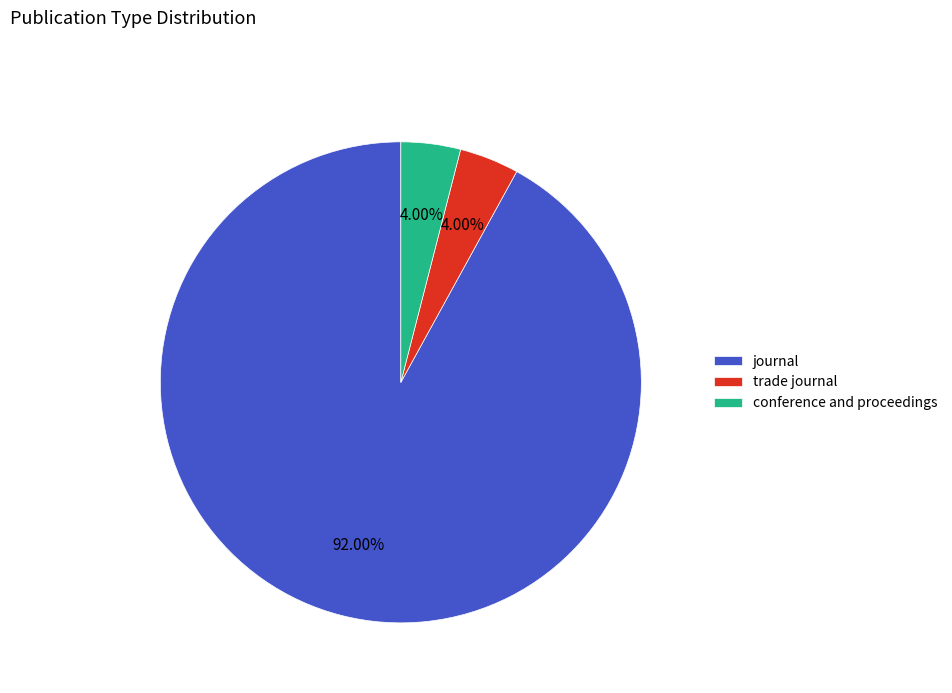

The journal slice represents 92% of the pie. True or false?

True